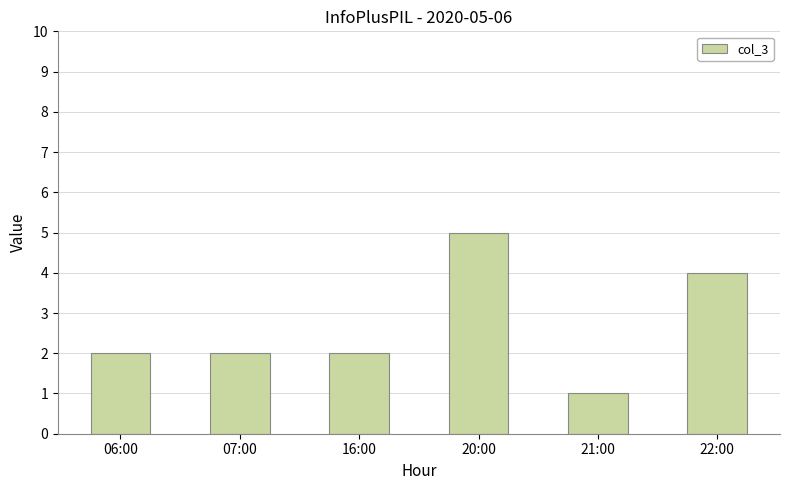

What is the greatest value displayed?

5